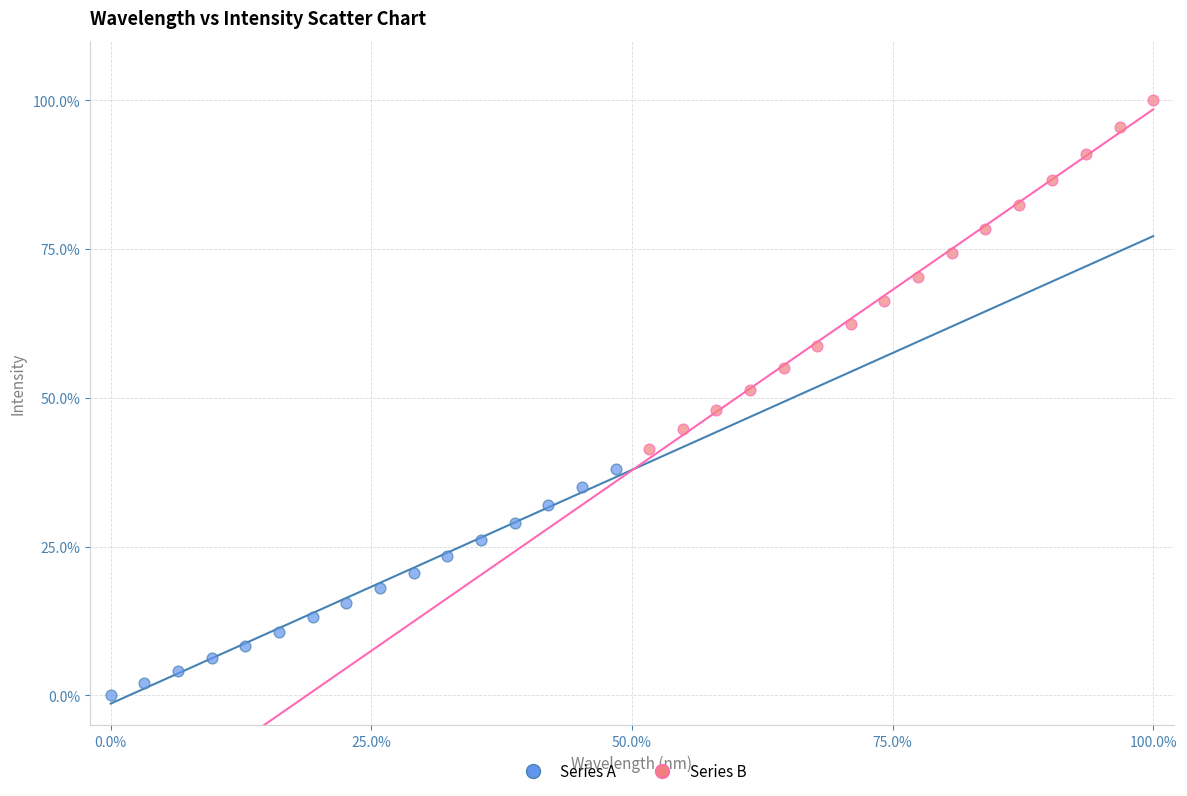

Which series reaches the maximum Y coordinate?

Series B